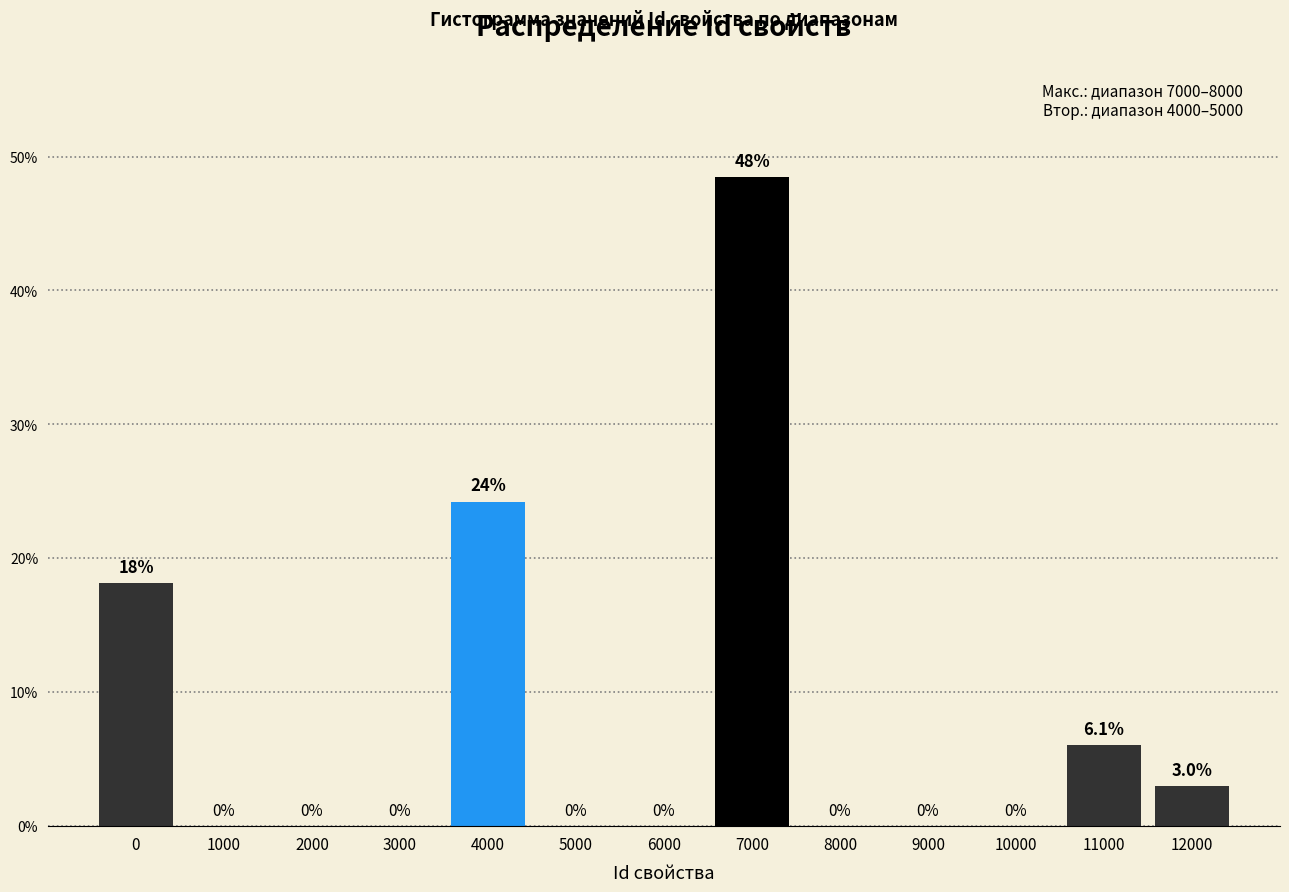

Reading right to left, extract all data points from this chart.

12000=3.0	11000=6.1	10000=0.0	9000=0.0	8000=0.0	7000=48.5	6000=0.0	5000=0.0	4000=24.2	3000=0.0	2000=0.0	1000=0.0	0=18.2